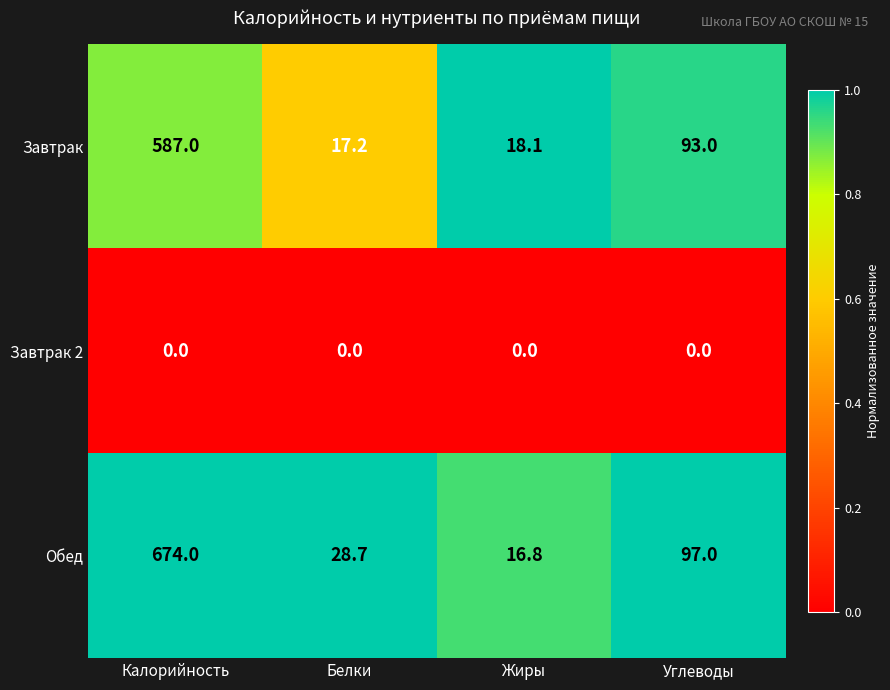

Reading right to left, transcribe all the data shown in this chart.

Завтрак: 93.0	18.1	17.2	587.0
Завтрак 2: 0.0	0.0	0.0	0.0
Обед: 97.0	16.8	28.7	674.0